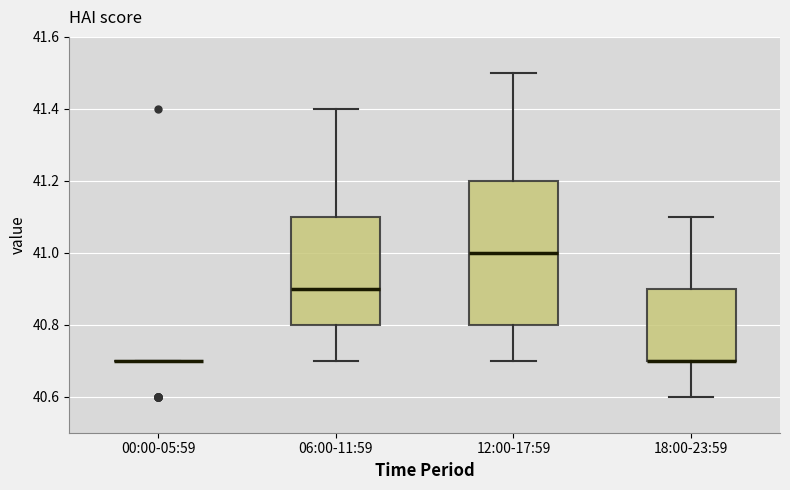

Reading left to right, transcribe this box plot: for each box, give where its median line is, the range the box spans, and where its two whiskers end, as read against the y-axis. The values are not printed on the chart, so give them approximately, as read against the axis.

00:00-05:59: box collapsed to a line at 40.7, whiskers 40.7 to 40.7
06:00-11:59: median 40.9, box 40.8 to 41.1, whiskers 40.7 to 41.4
12:00-17:59: median 41.0, box 40.8 to 41.2, whiskers 40.7 to 41.5
18:00-23:59: median 40.7 (drawn on the box's lower edge), box 40.7 to 40.9, whiskers 40.6 to 41.1